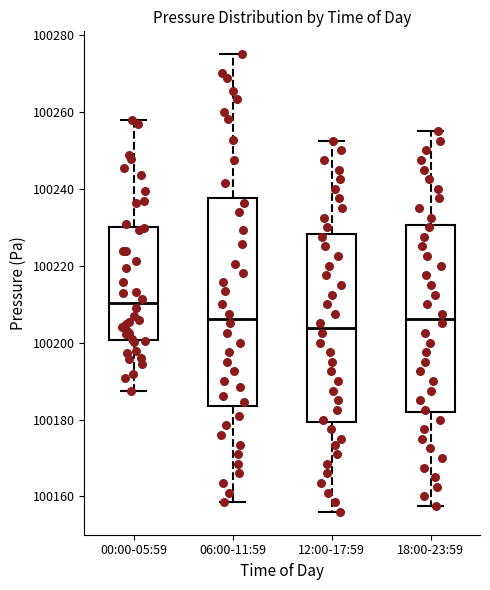

Reading left to right, transcribe this box plot: for each box, give where its median line is, the range the box spans, and where its two whiskers end, as read against the y-axis. The values are not printed on the chart, so give them approximately, as read against the axis.

00:00-05:59: median 100210, box 100200 to 100230, whiskers 100188 to 100258
06:00-11:59: median 100206, box 100184 to 100238, whiskers 100158 to 100276
12:00-17:59: median 100204, box 100180 to 100228, whiskers 100156 to 100252
18:00-23:59: median 100206, box 100182 to 100230, whiskers 100158 to 100256